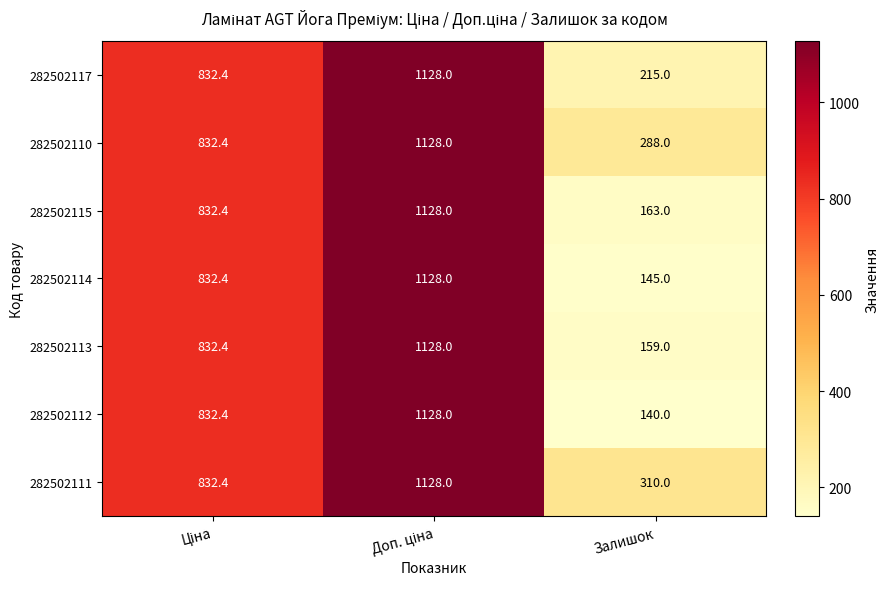

At Залишок, list the series in order from largest to smallest.

282502111, 282502110, 282502117, 282502115, 282502113, 282502114, 282502112